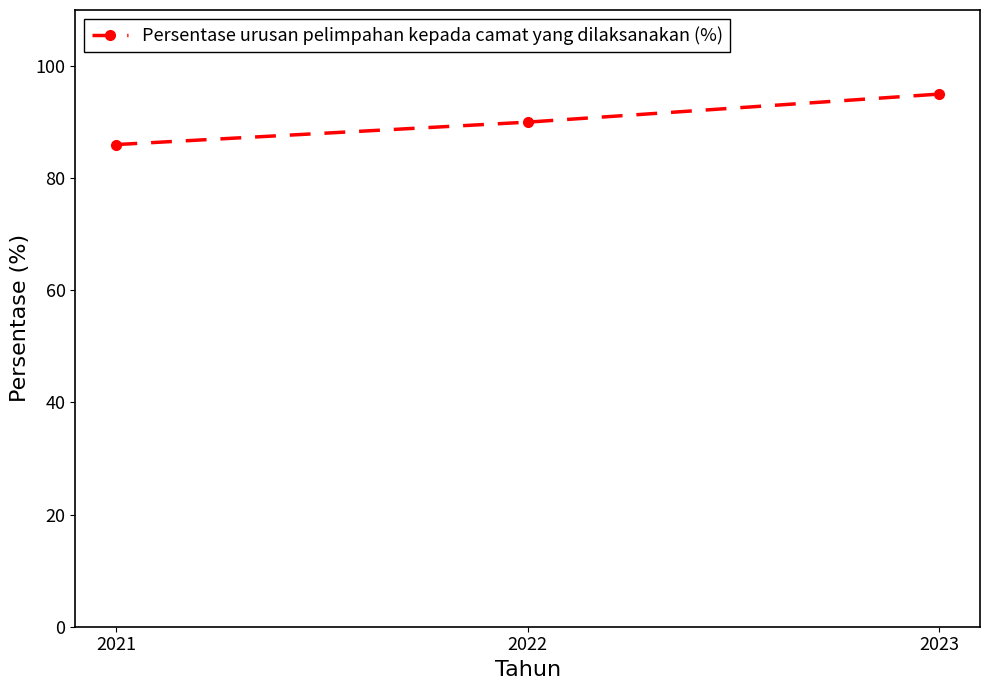

Count the values in the range 86 to 95.

3